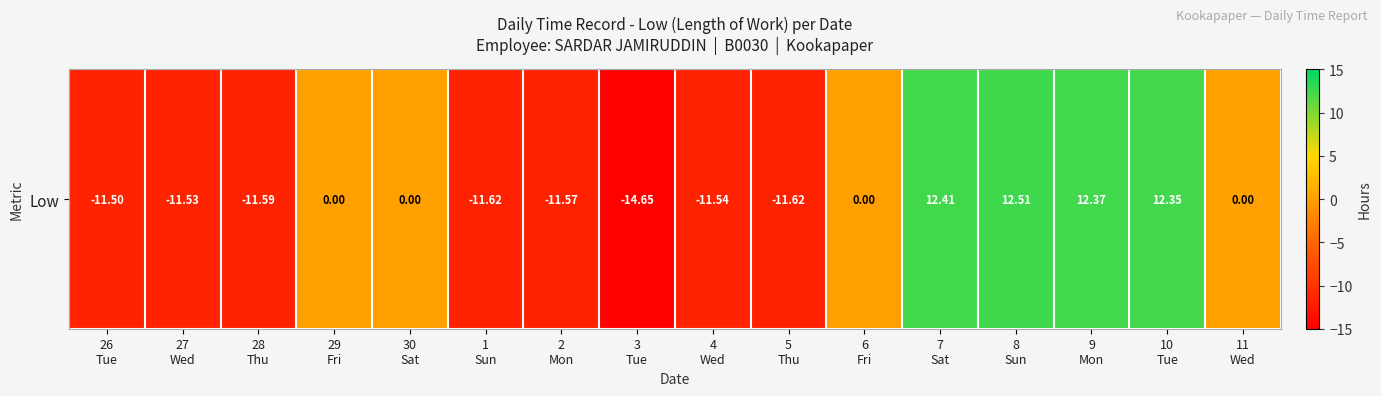

What is the greatest value displayed?

12.5